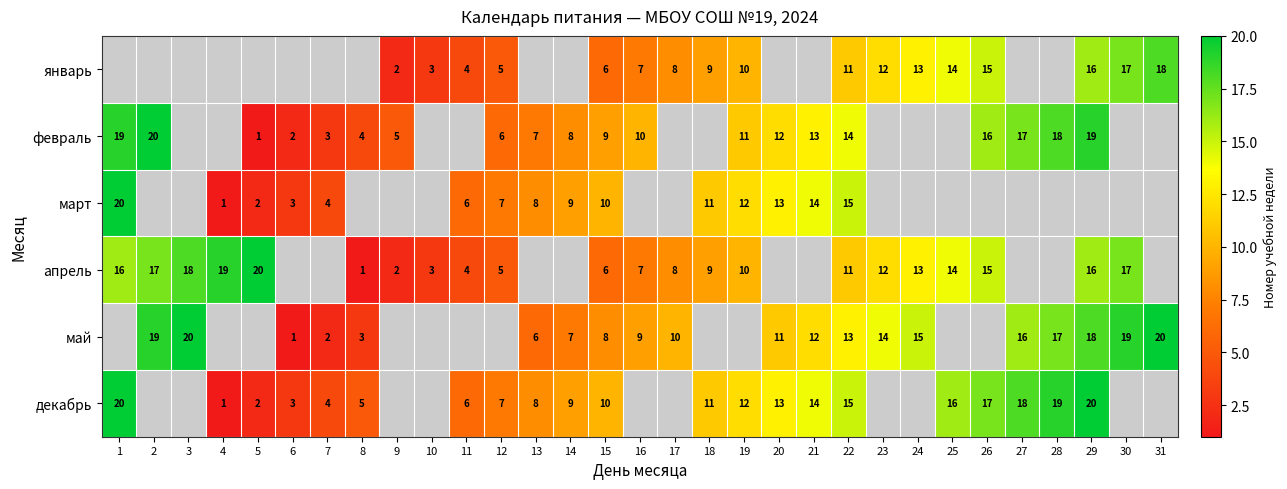

What is the smallest value displayed?

1.0